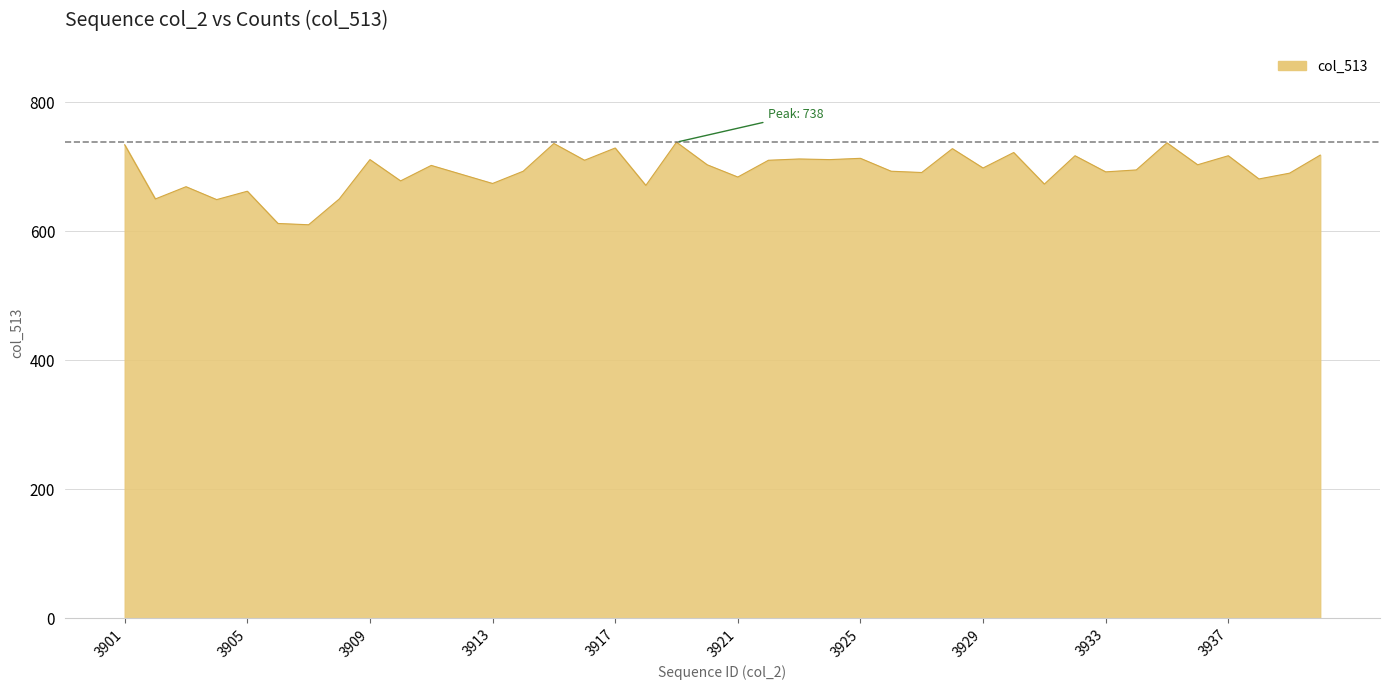

What is the difference between the maximum and minimum values?

128